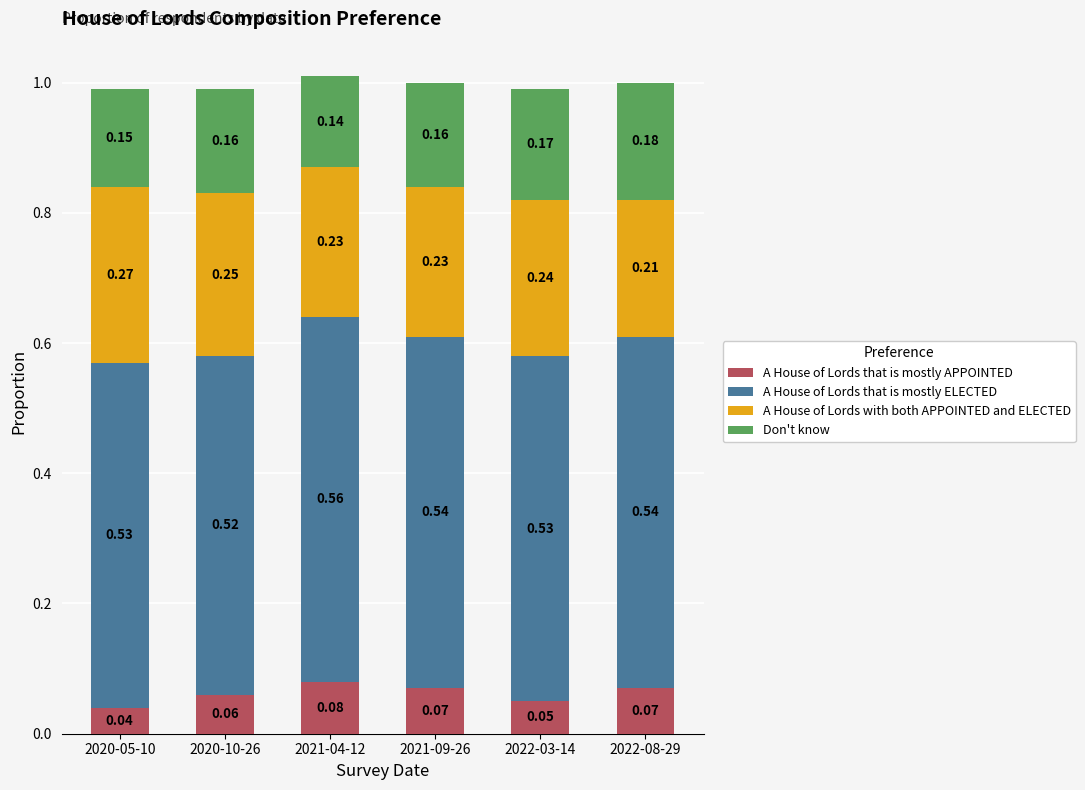

What is the total value across all series at 2021-04-12?

1.0